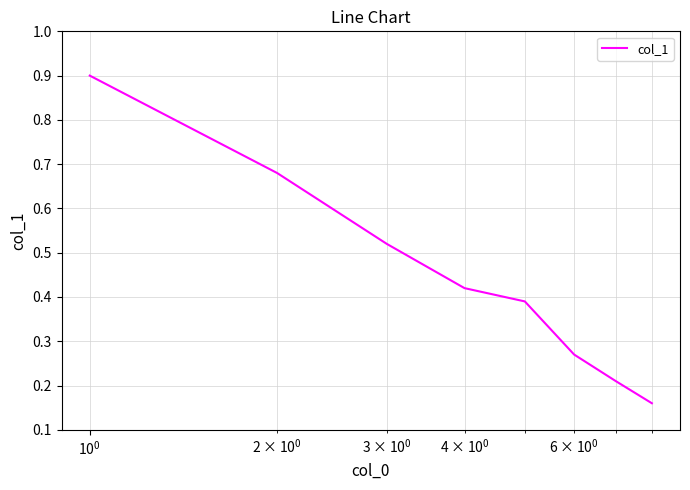

What is the sum of all values?

3.6